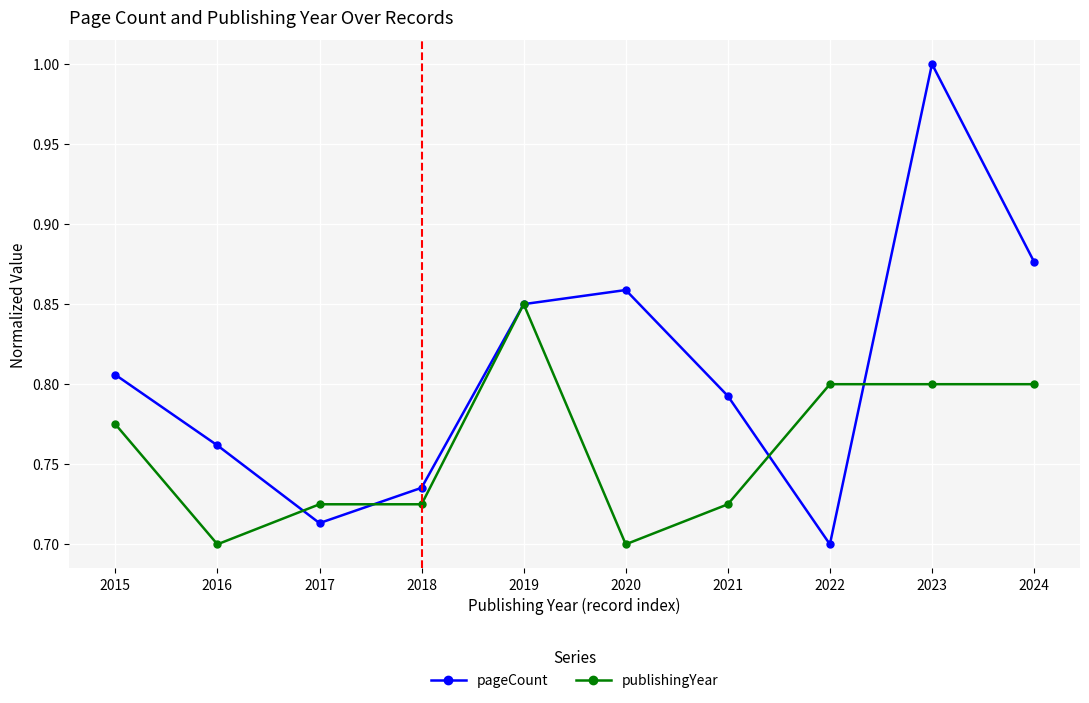

Which series has the largest total across all categories?

pageCount